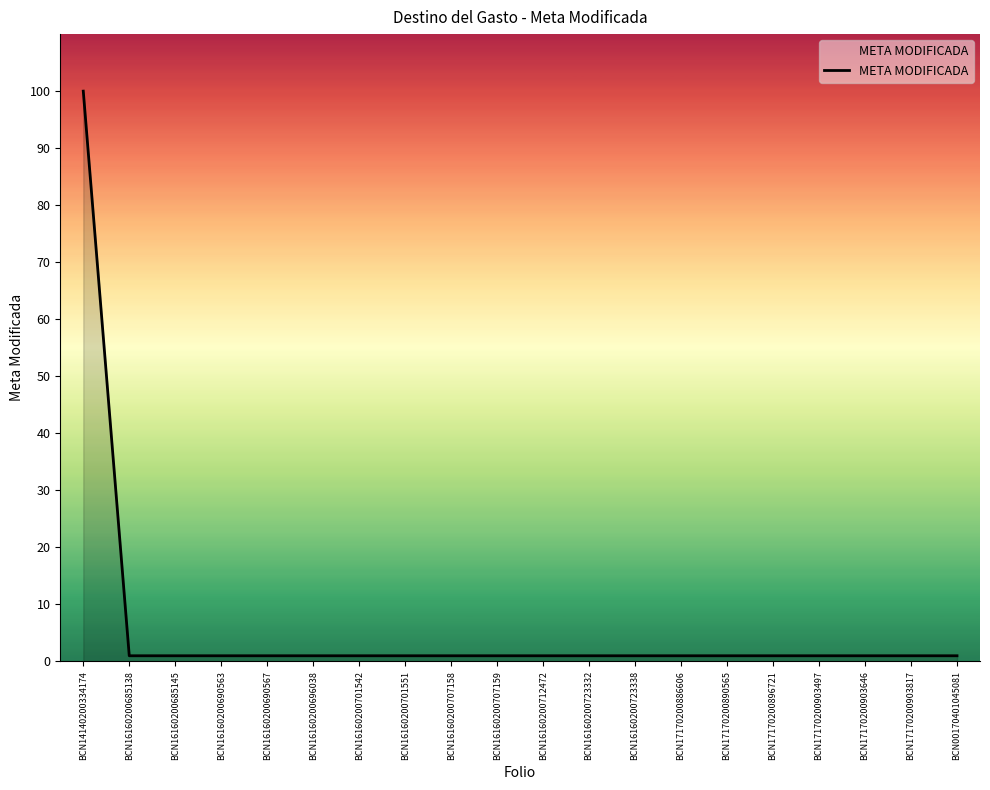

The chart shows a value of 43 at BCN14140200334174. True or false?

False